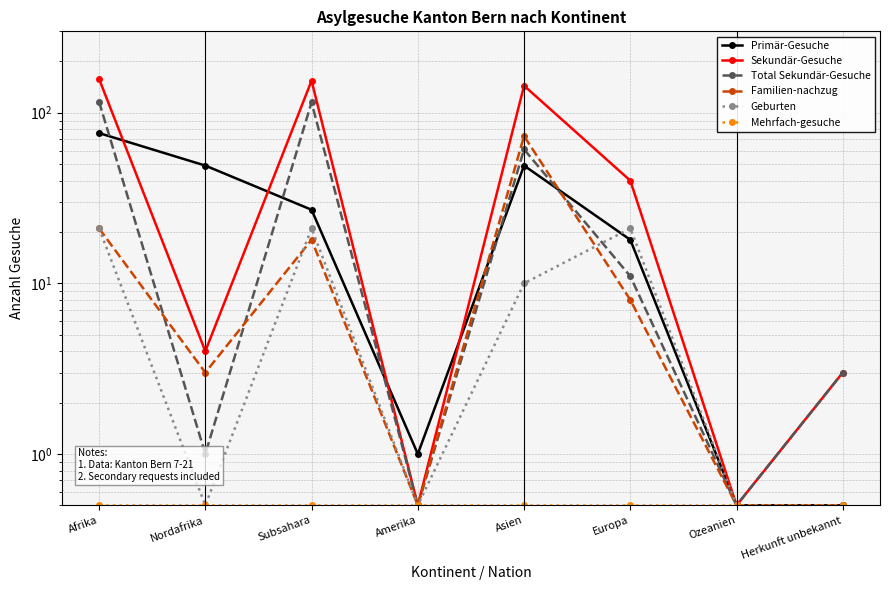

Reading right to left, transcribe all the data shown in this chart.

Primär-Gesuche: 0.5	0.5	18.0	49.0	1.0	27.0	49.0	76.0
Sekundär-Gesuche: 3.0	0.5	40.0	144.0	0.5	154.0	4.0	158.0
Total Sekundär-Gesuche: 3.0	0.5	11.0	61.0	0.5	115.0	1.0	116.0
Familien-nachzug: 0.5	0.5	8.0	73.0	0.5	18.0	3.0	21.0
Geburten: 0.5	0.5	21.0	10.0	0.5	21.0	0.5	21.0
Mehrfach-gesuche: 0.5	0.5	0.5	0.5	0.5	0.5	0.5	0.5